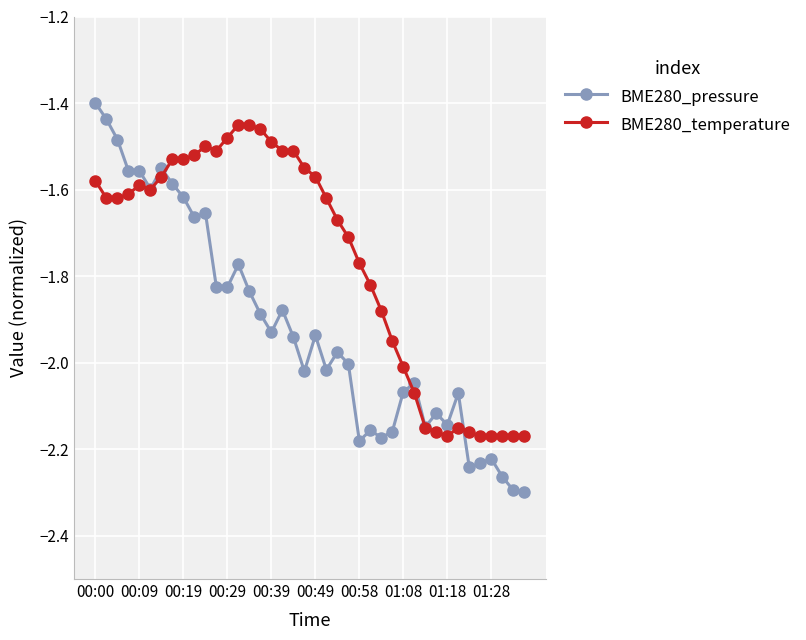

True or false: BME280_temperature and BME280_pressure intersect in this chart.

True